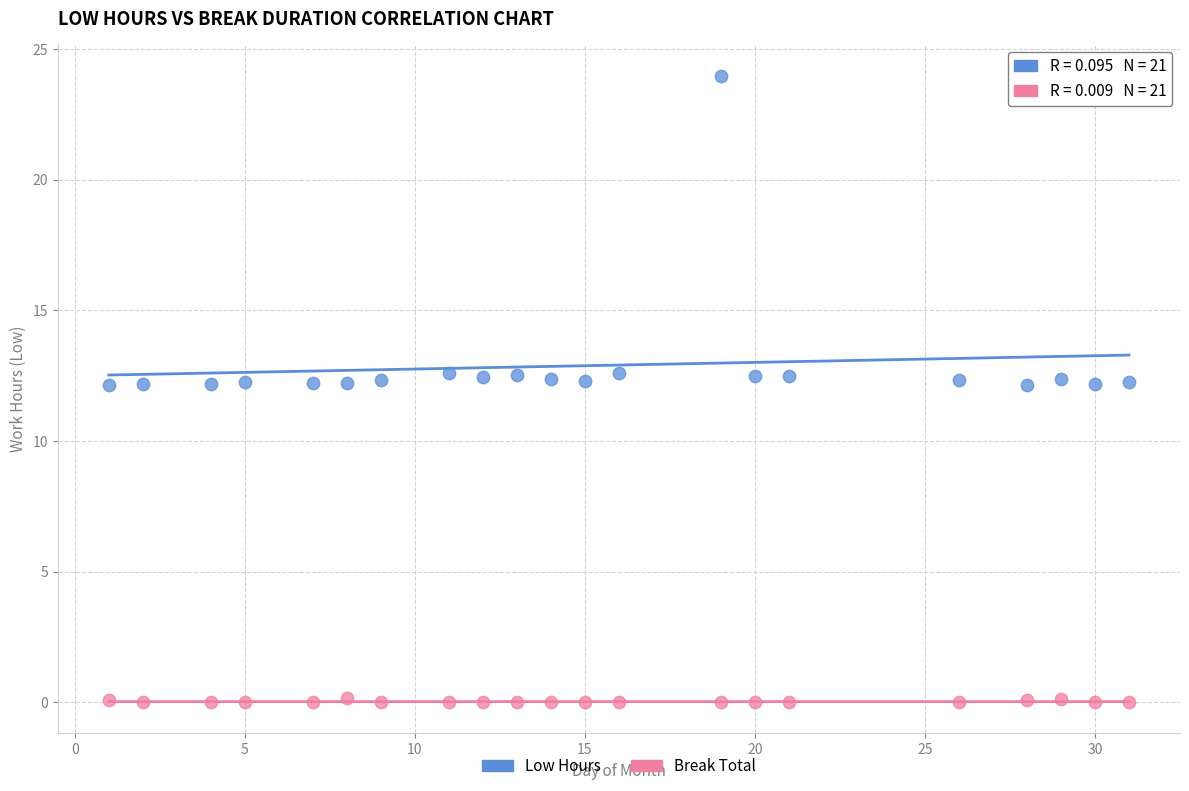

What is the X range (max minus min) for the scatter plot?

30.0